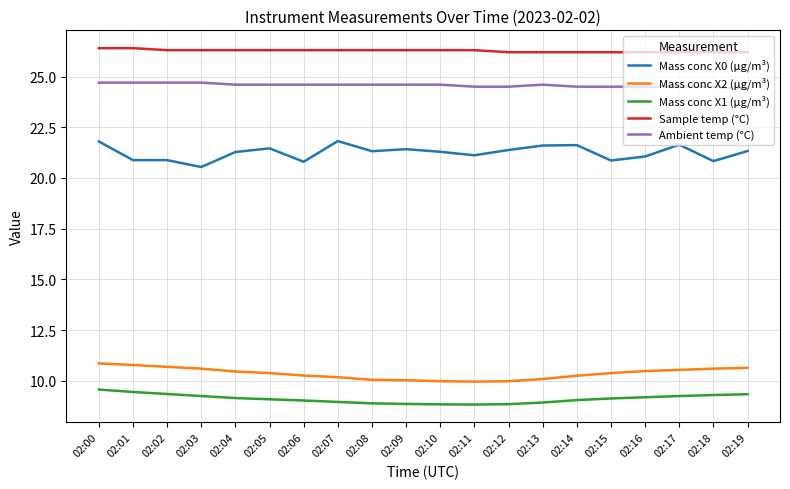

What is the approximate value of Sample temp (°C) at 02:13?

26.2